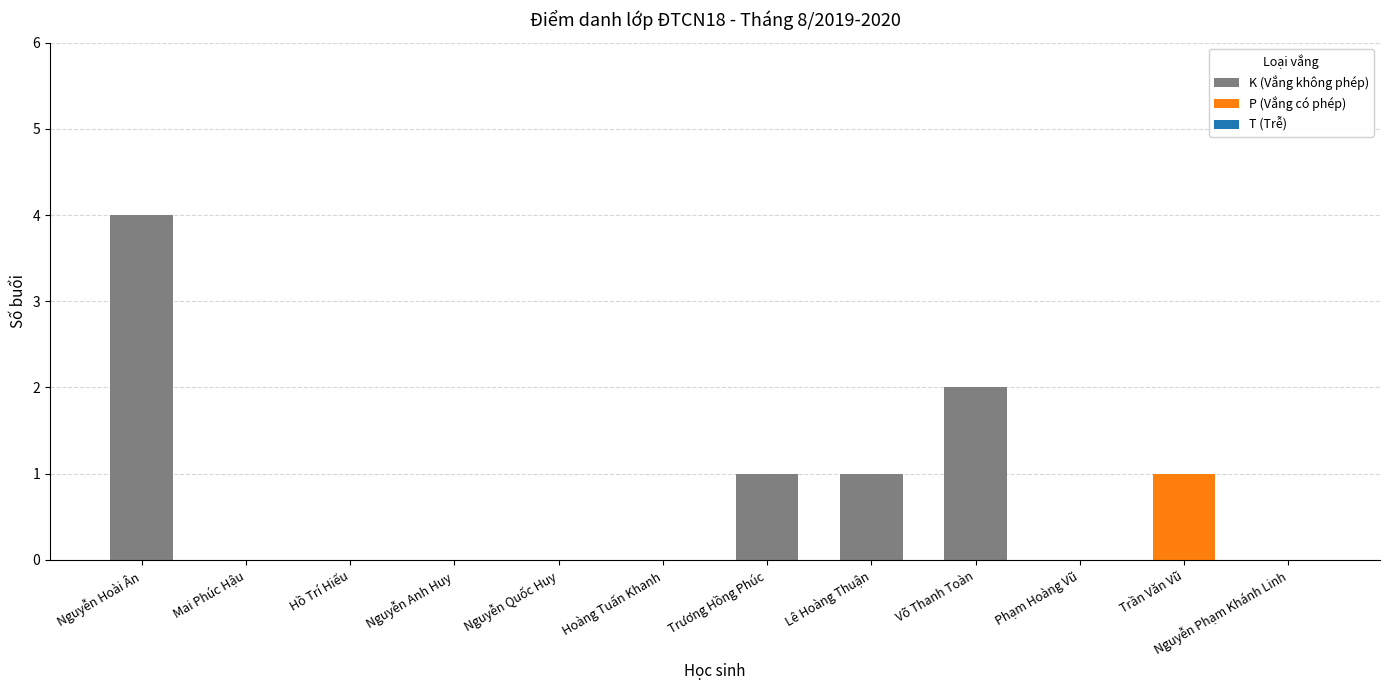

At which category is the sum across all series the highest?

Nguyễn Hoài Ân